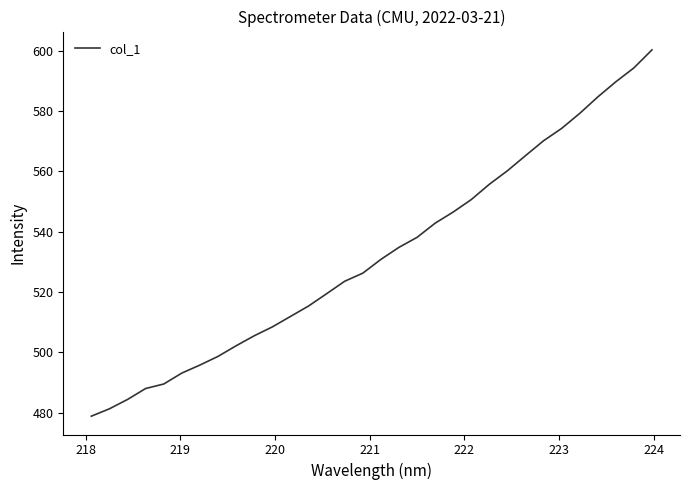

What is the maximum value shown in the chart?

600.2